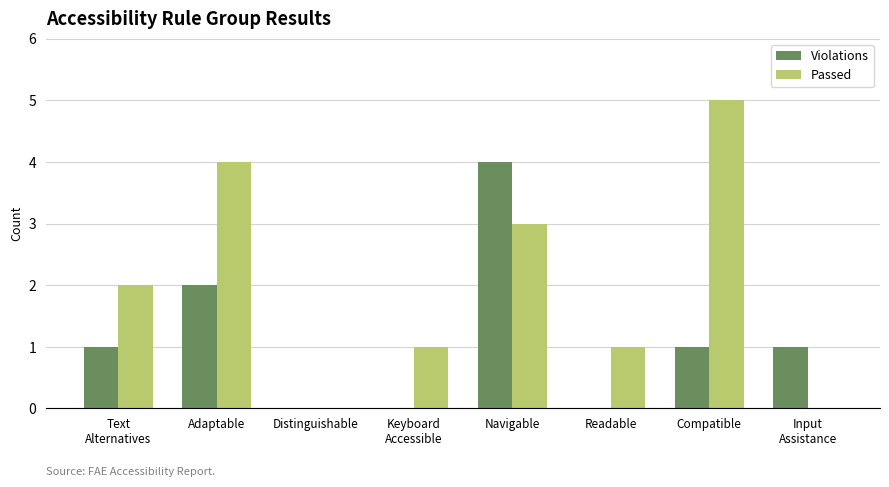

What is the sum of all Passed values?

16